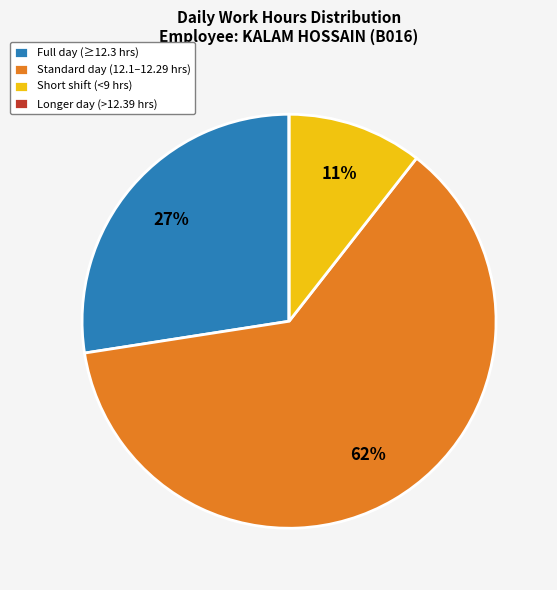

To the nearest percent, what is the difference between the largest and smallest slice percentages?

62%